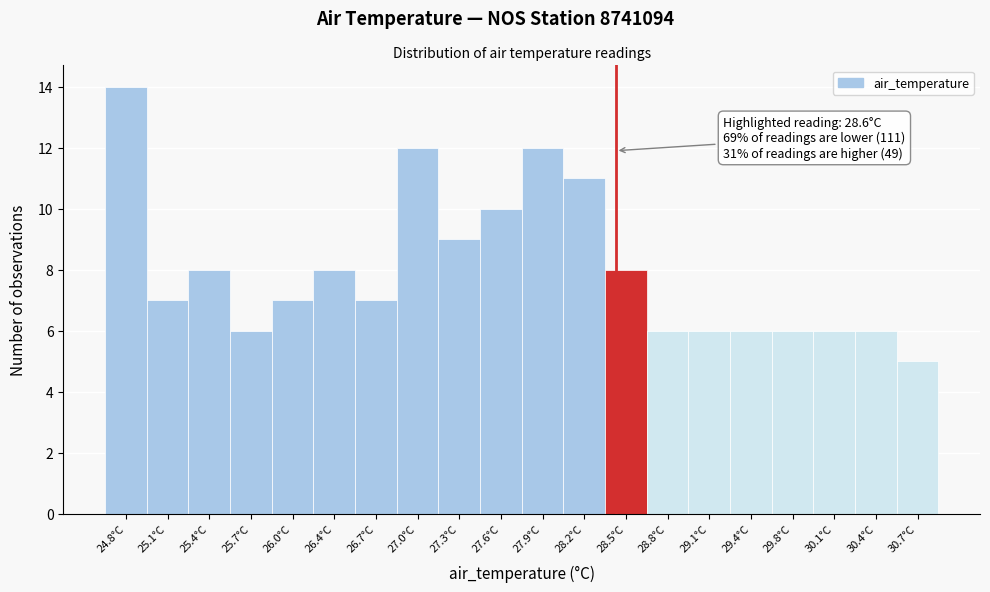

Reading right to left, extract all data points from this chart.

30.7°C=5	30.4°C=6	30.1°C=6	29.8°C=6	29.4°C=6	29.1°C=6	28.8°C=6	28.5°C=8	28.2°C=11	27.9°C=12	27.6°C=10	27.3°C=9	27.0°C=12	26.7°C=7	26.4°C=8	26.0°C=7	25.7°C=6	25.4°C=8	25.1°C=7	24.8°C=14